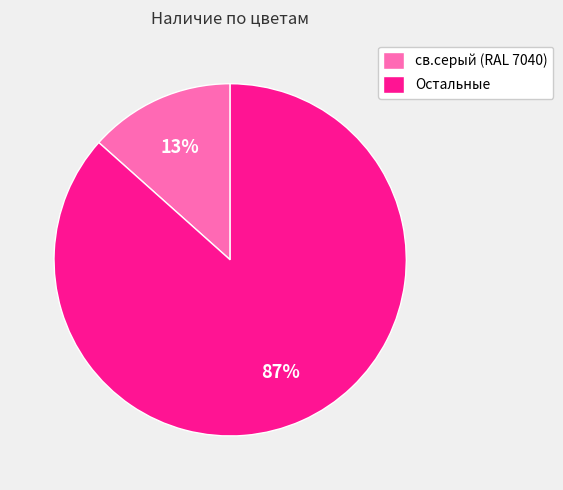

Do Остальные and св.серый (RAL 7040) together represent more than half of the pie?

Yes